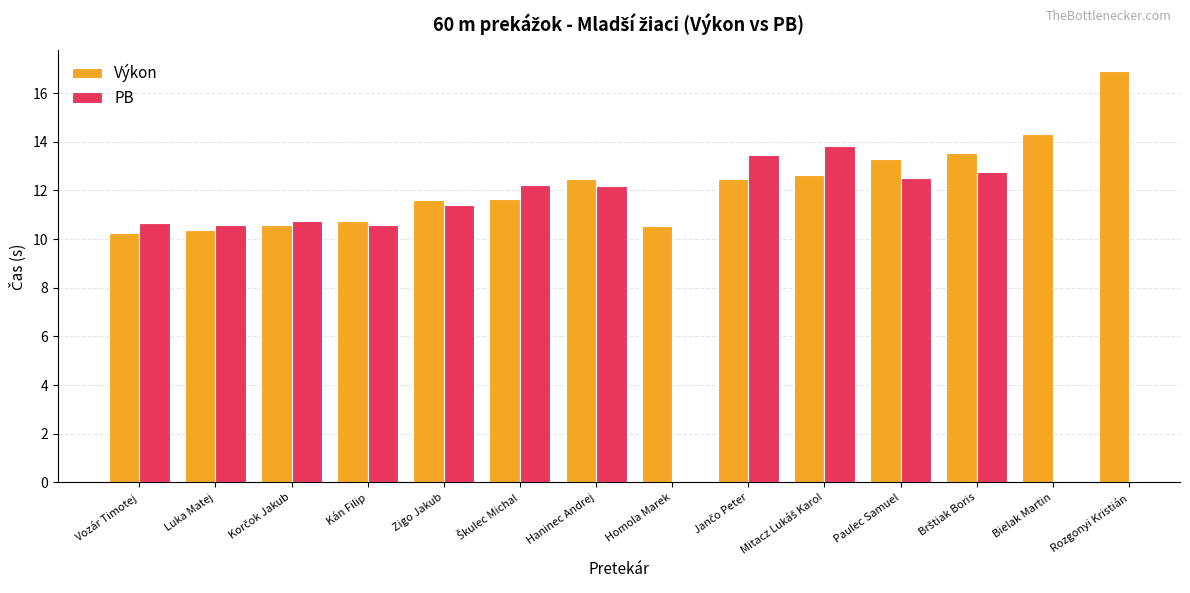

Count the number of data series in this chart.

2